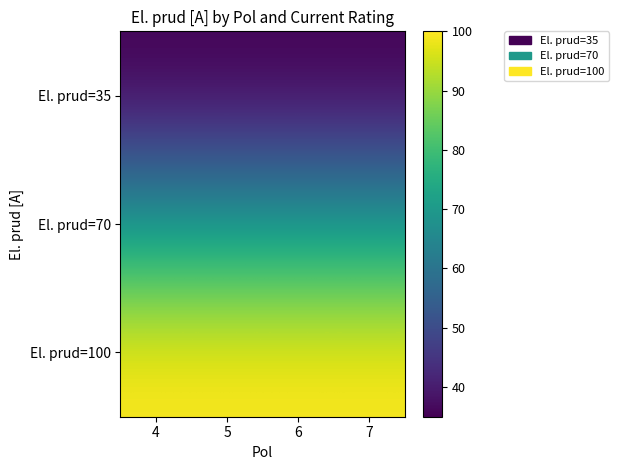

Which series has the largest total across all categories?

El. prud=100